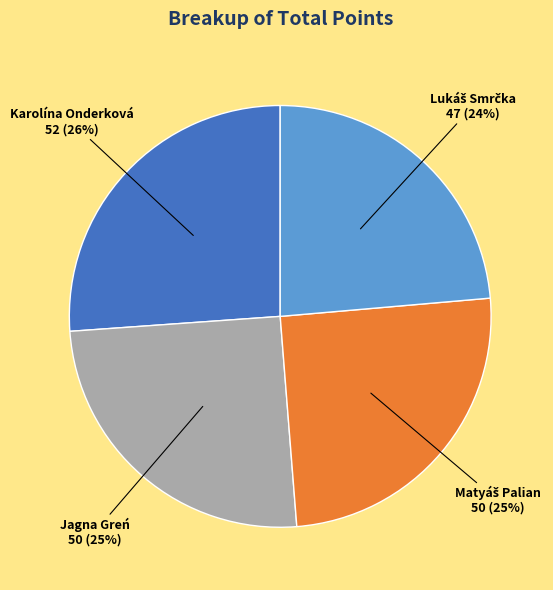

Is there any slice that represents more than half of the pie?

No